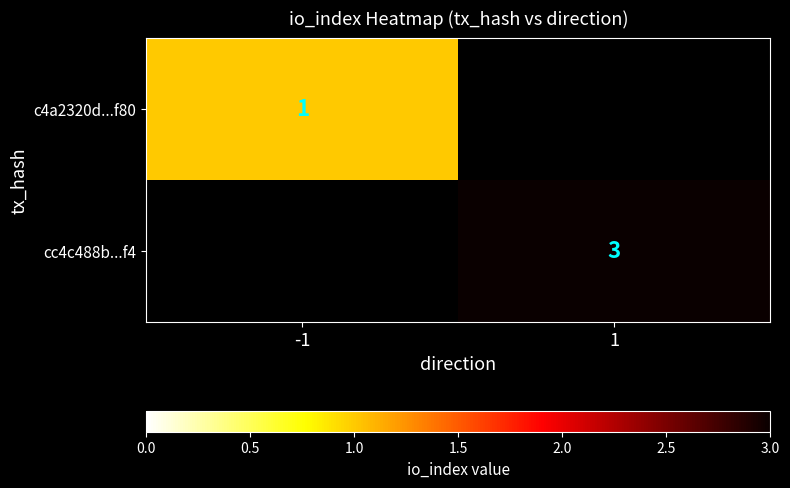

True or false: cc4c488b...f4 has a value of 3 at 1.

True